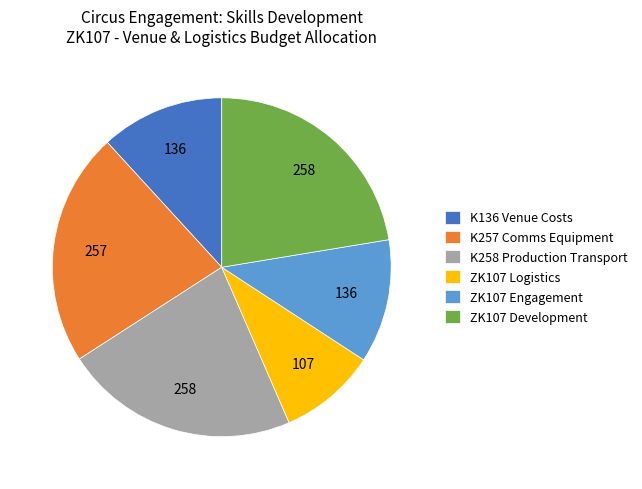

What is the ratio of the value at ZK107 Development to the value at ZK107 Logistics?

2.4